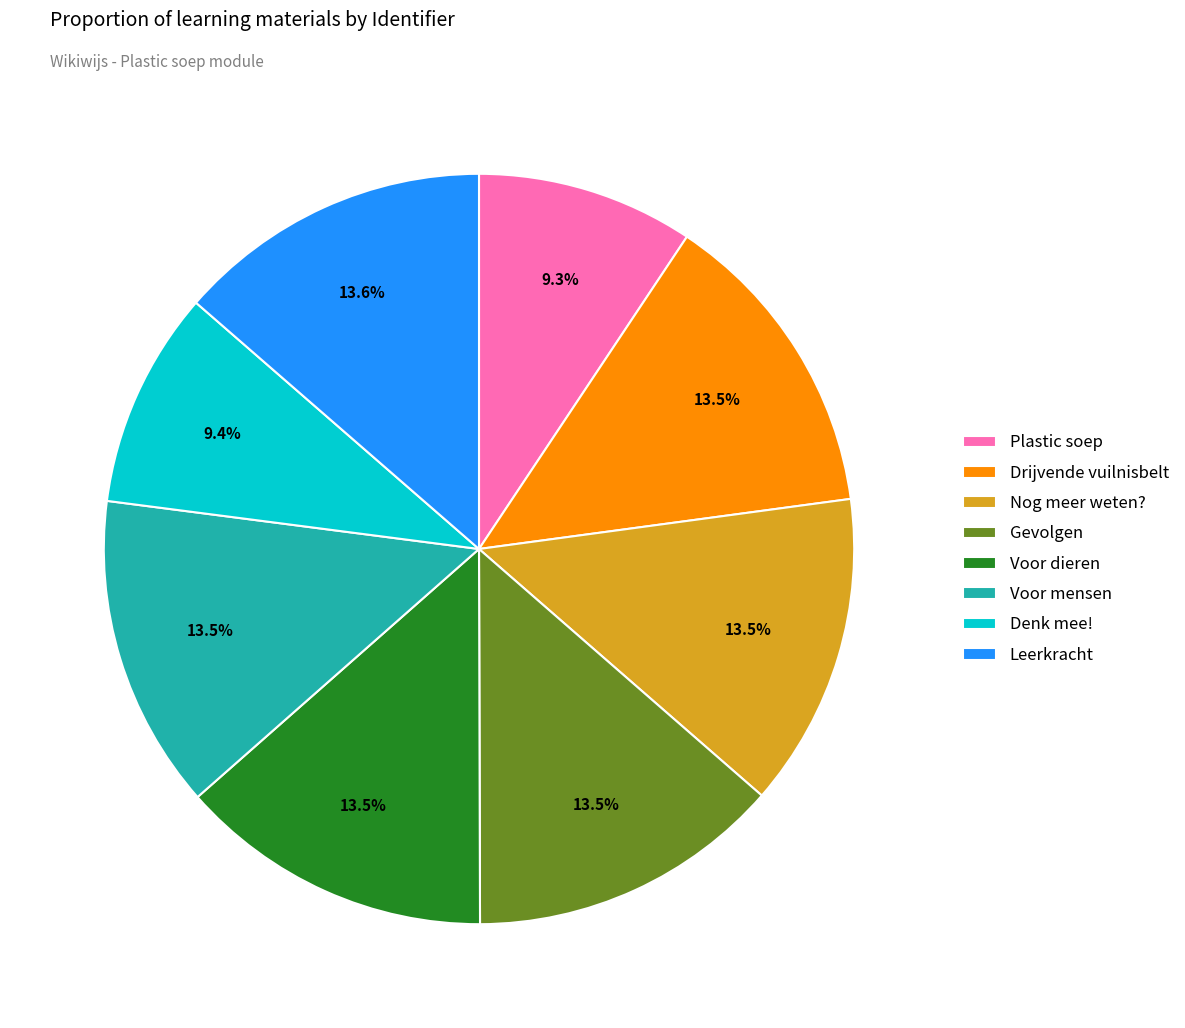

Which has a higher value, Leerkracht or Denk mee!?

Leerkracht